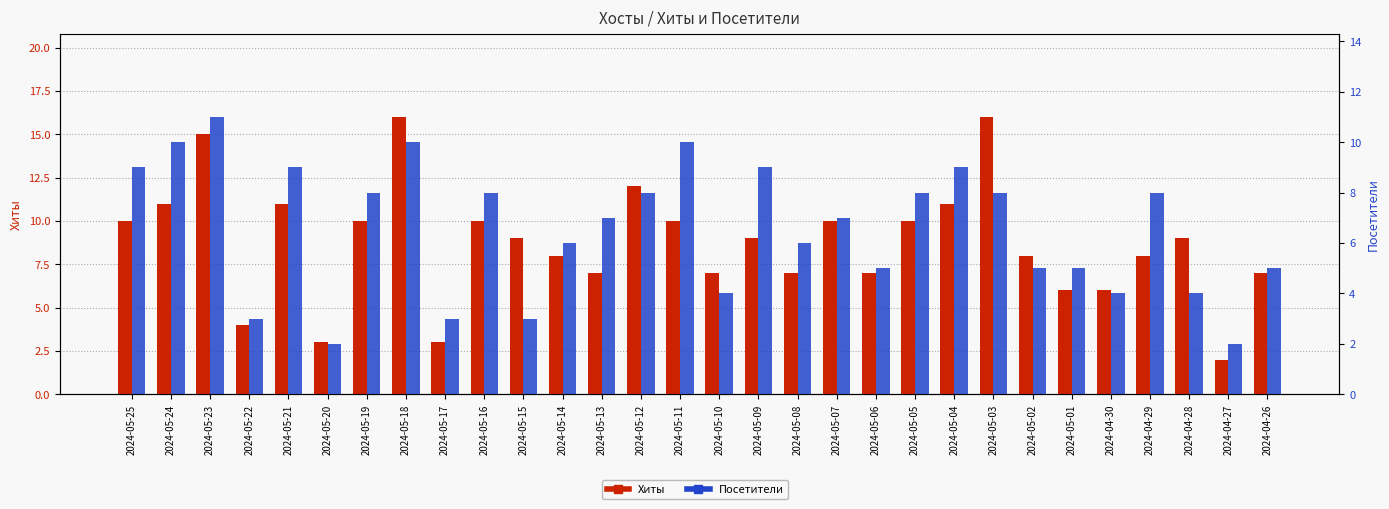

What is the average value of the Хиты series?

9